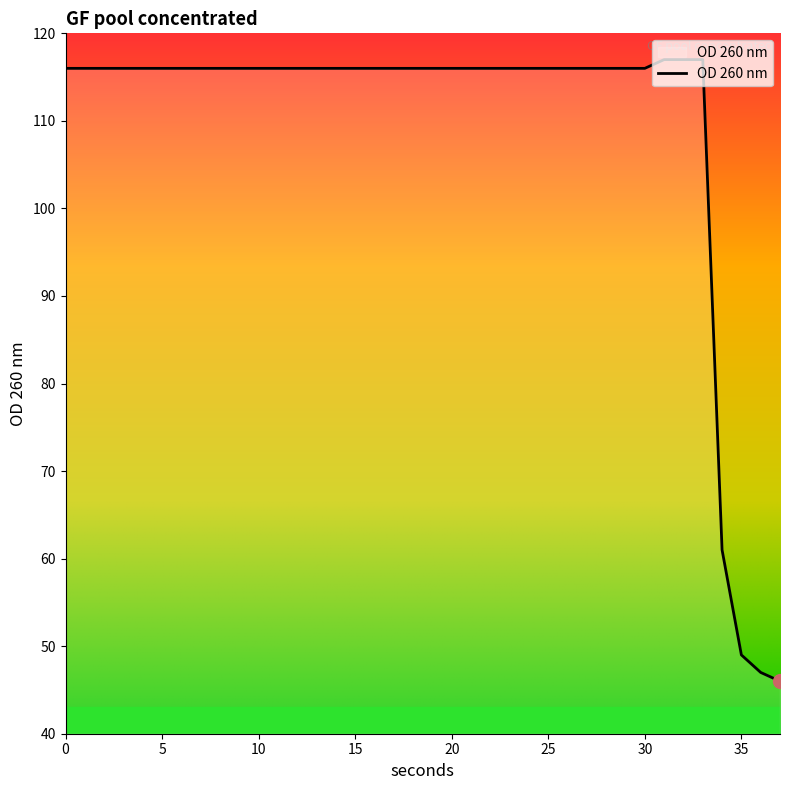

What is the difference between the maximum and minimum values?

71